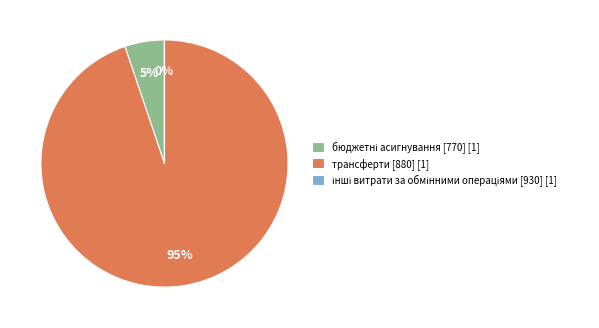

What is the majority slice?

трансферти [880]